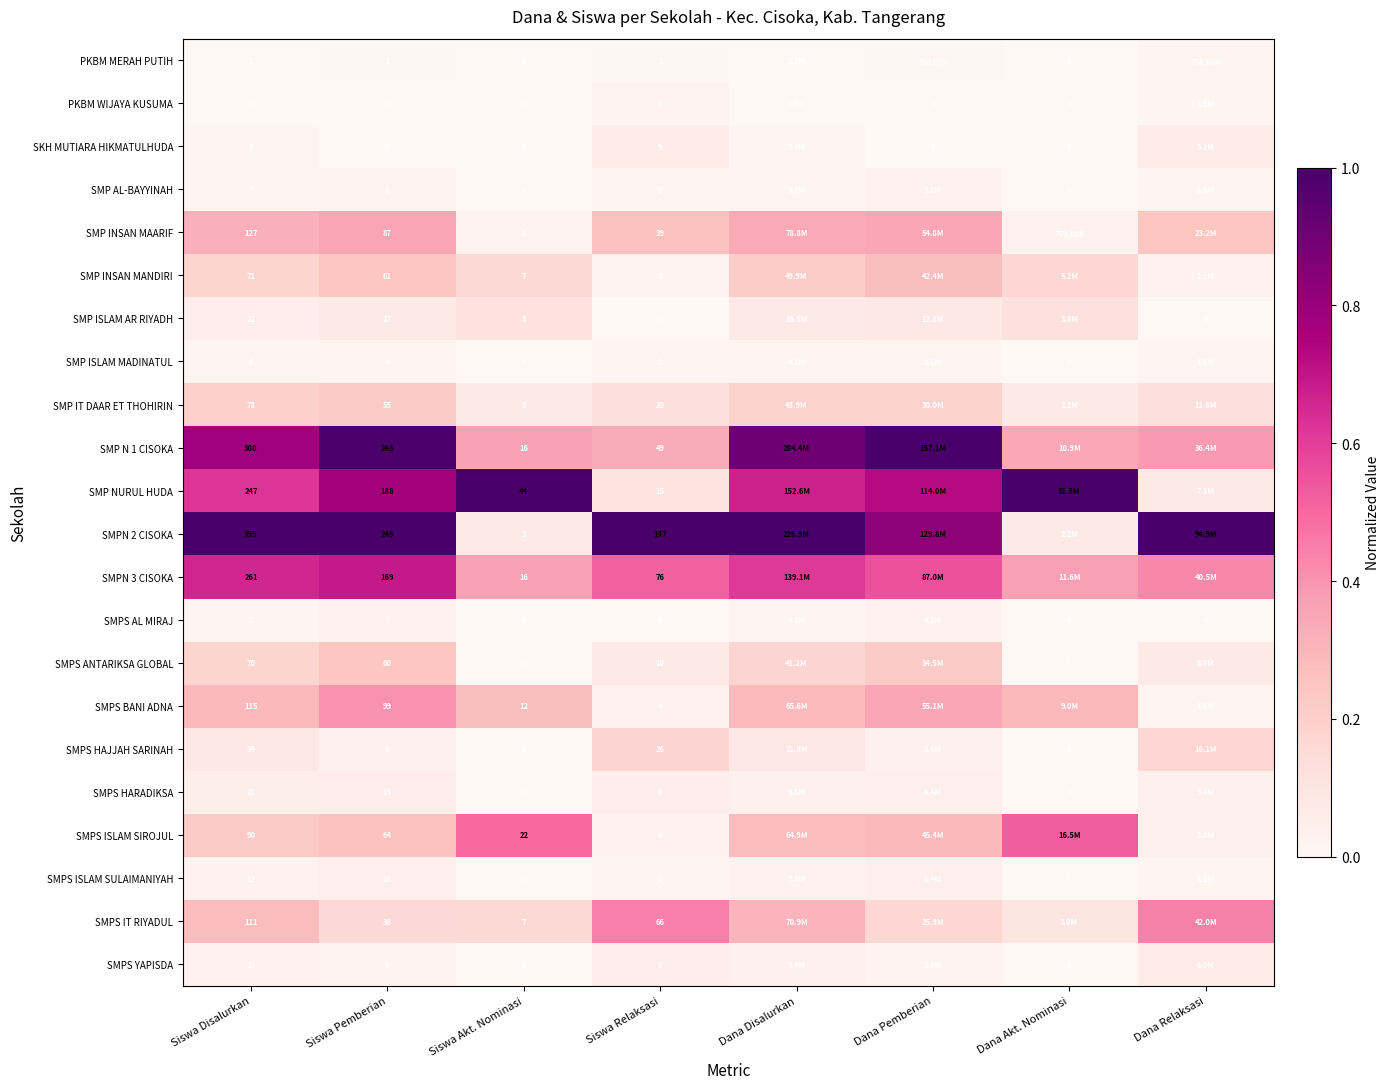

At how many categories does at least one series exceed 0?

8